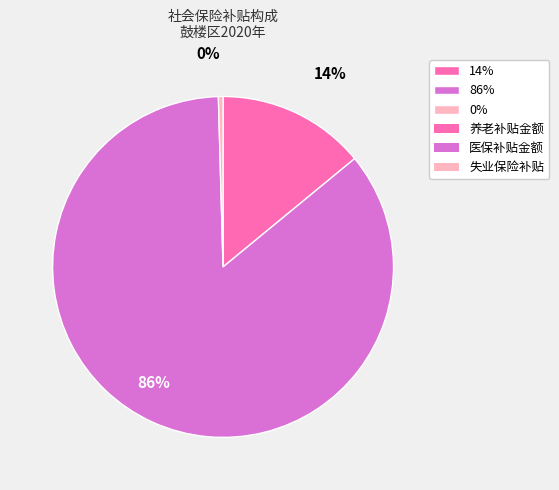

How many segments does this pie chart have?

3